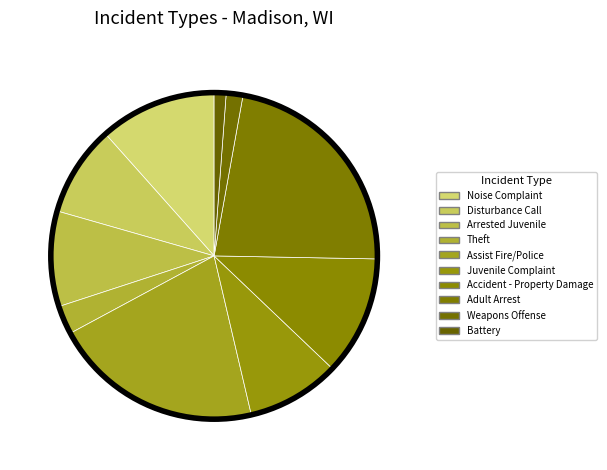

Which slice is the smallest?

Battery